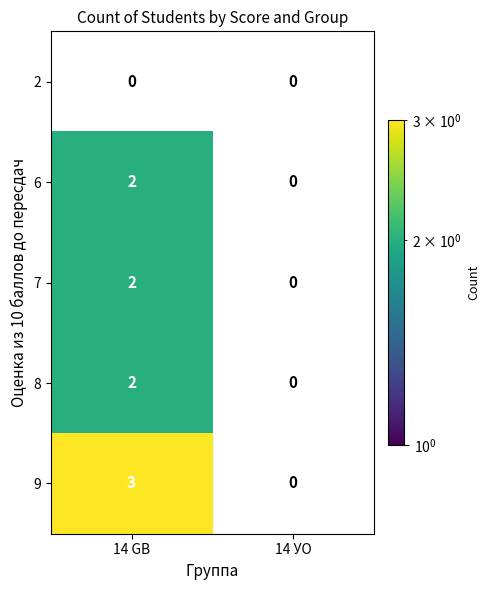

How many distinct data groups are displayed?

5